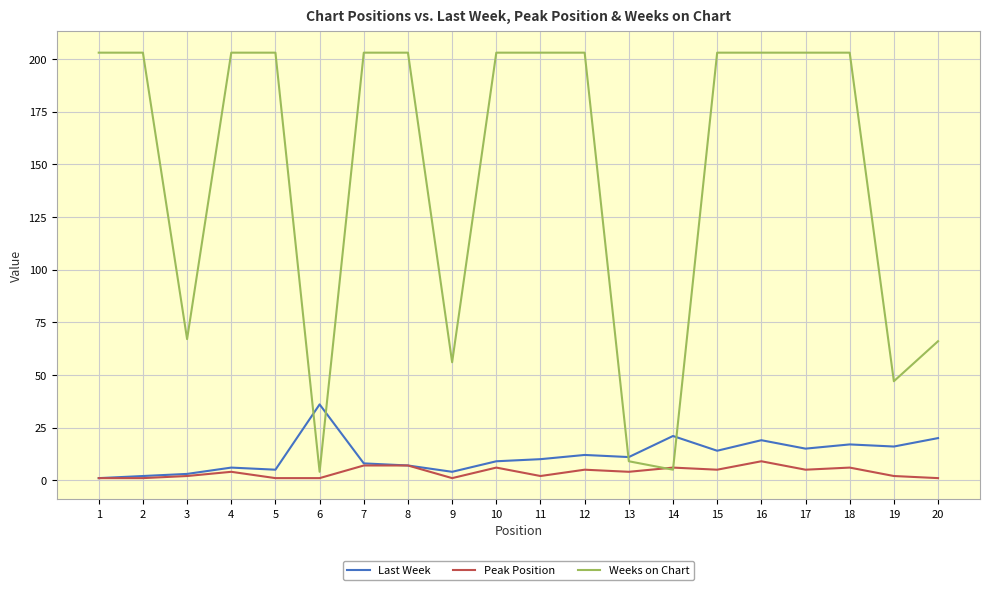

List the series in order of their peak value, highest first.

Weeks on Chart, Last Week, Peak Position